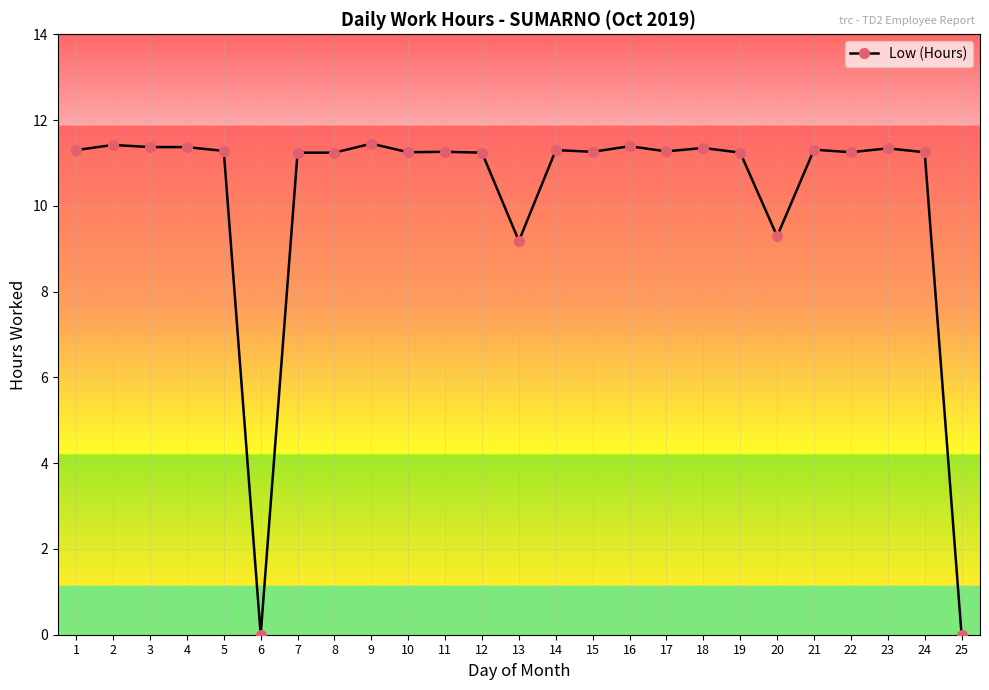

What is the average value?

10.2